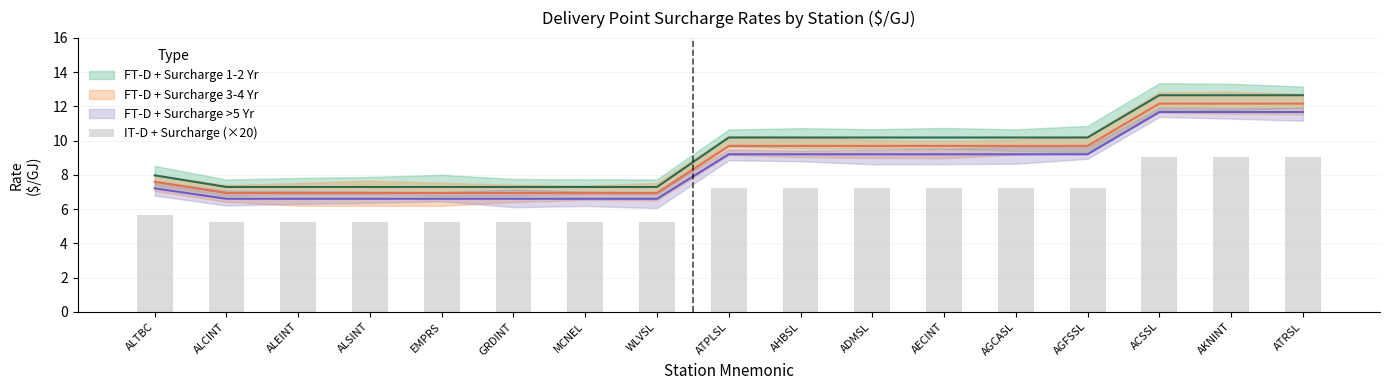

The chart shows a value of 5.2 at WLVSL. True or false?

True